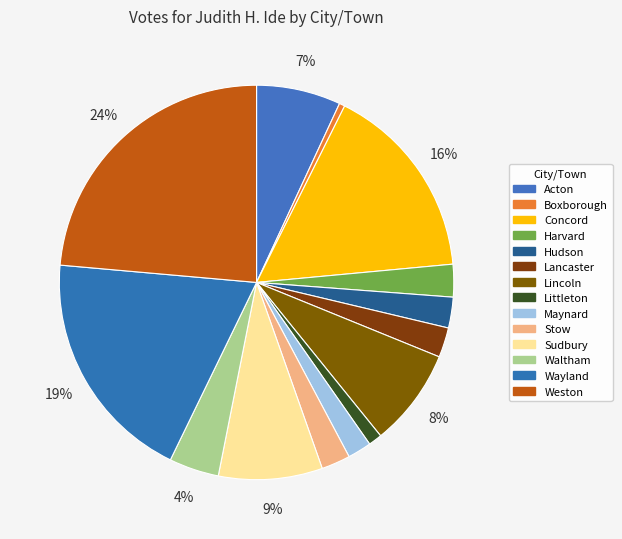

To the nearest percent, what is the difference between the Lancaster and Lincoln slice percentages?

6%